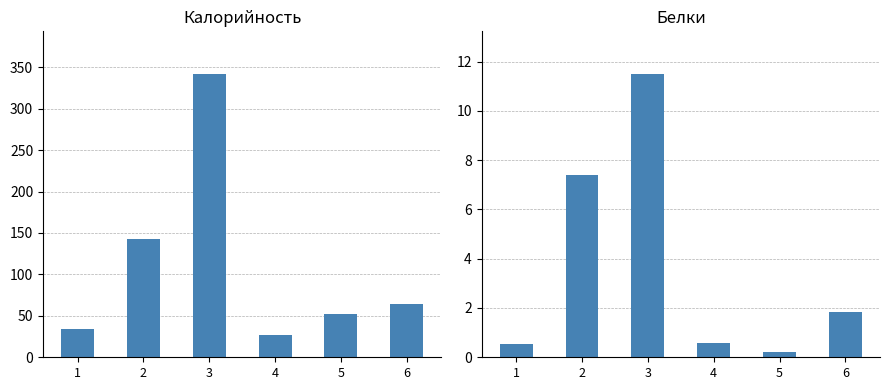

Is the value of Белки at 6 greater than the value of Калорийность at 3?

No